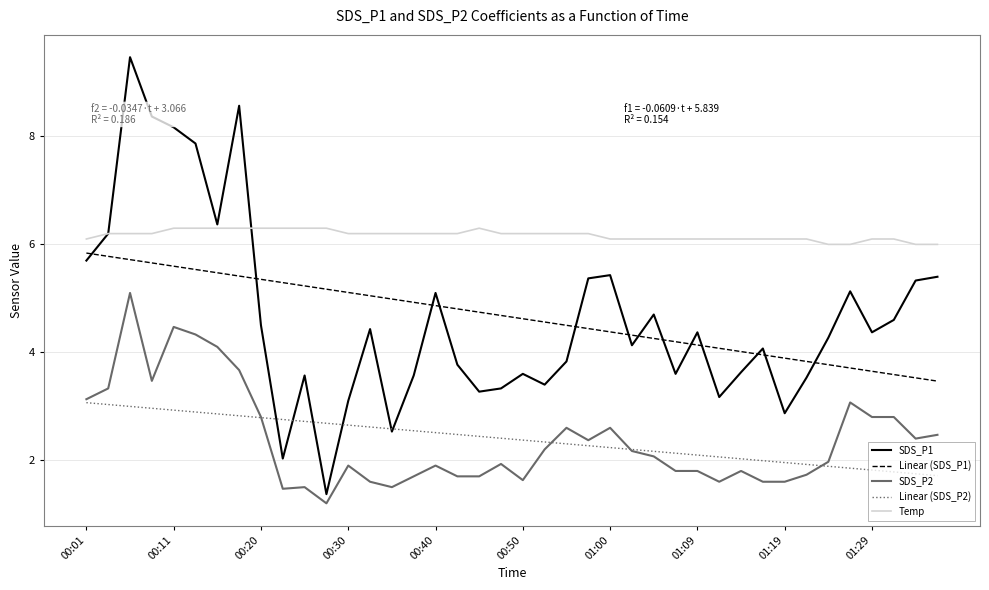

After their last crossing, which series has the higher values: Linear (SDS_P2) or SDS_P2?

SDS_P2